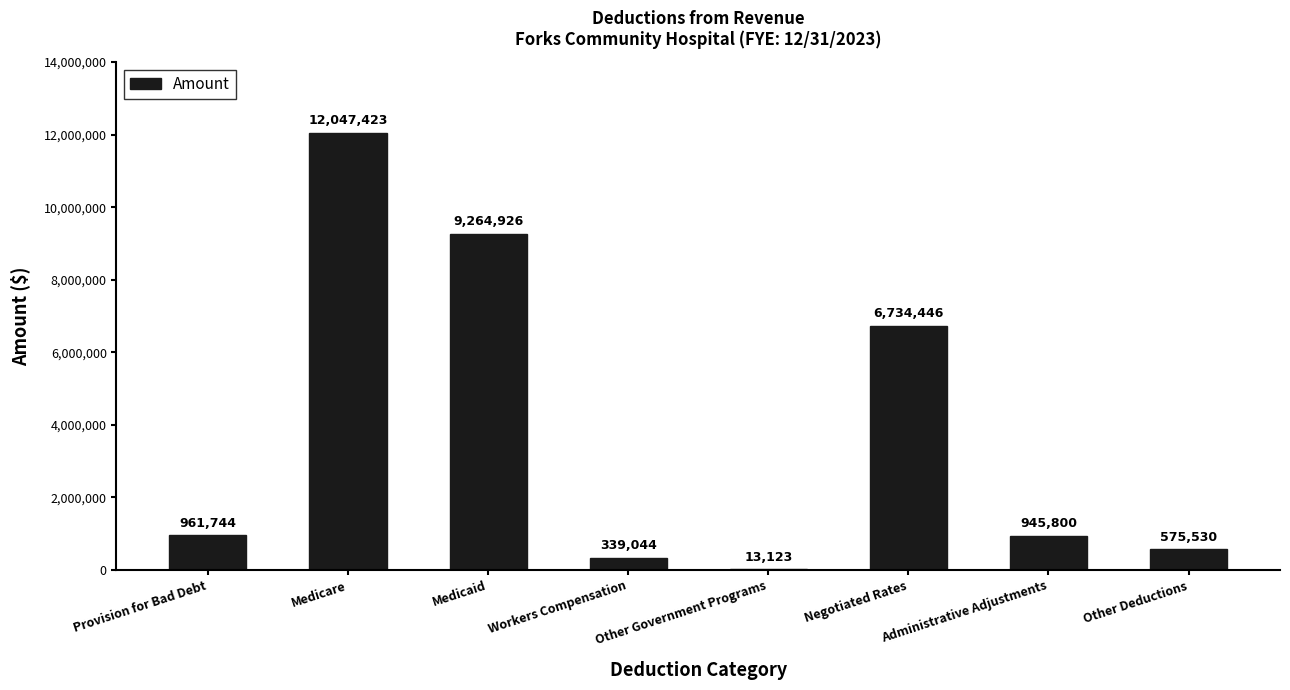

What is the change in value from Workers Compensation to Negotiated Rates?

+6395402